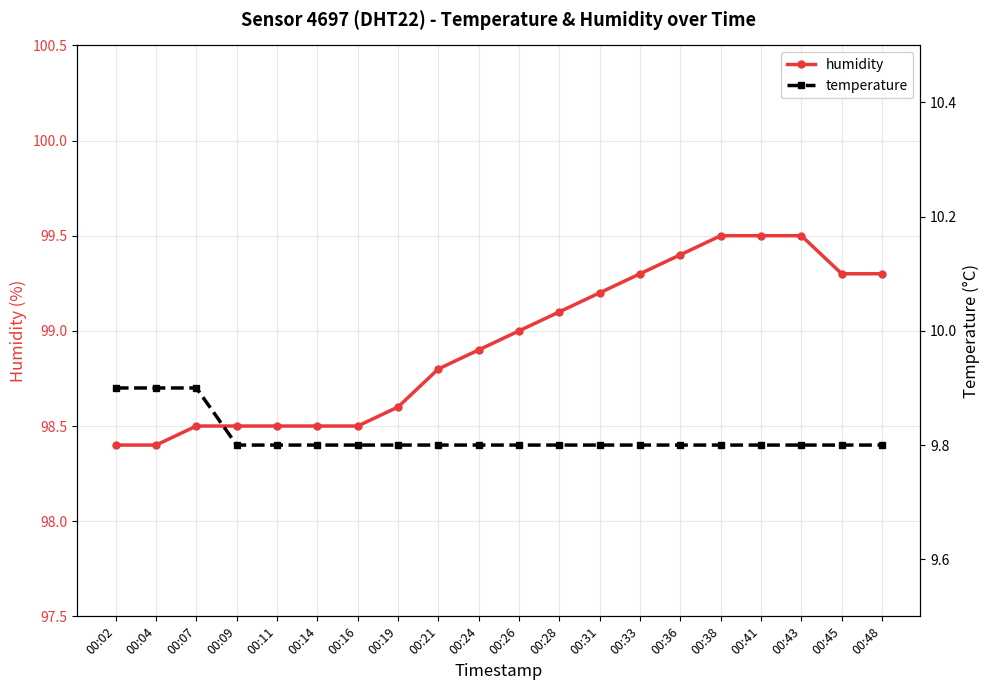

What is the lowest value of the temperature series?

9.8